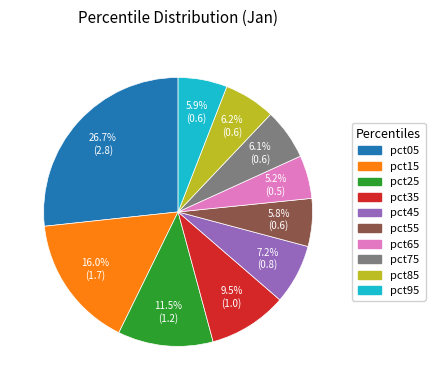

Which category has the smallest portion of the pie?

pct65